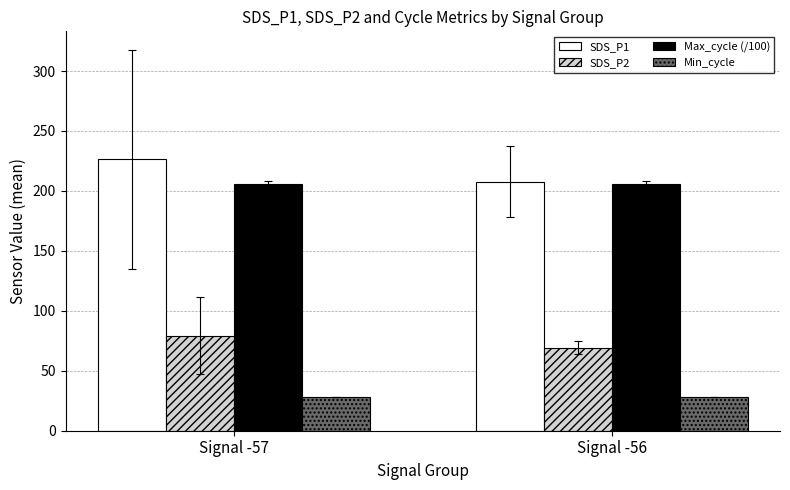

What is the spread (max minus min) of values at Signal -57?

198.2